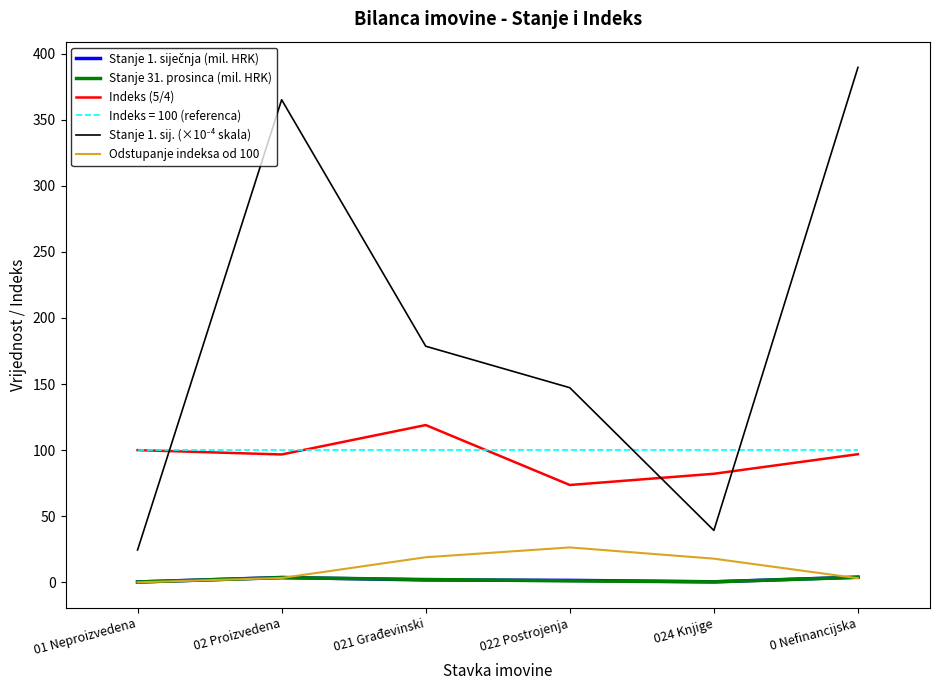

True or false: Indeks = 100 (referenca) and Stanje 31. prosinca (mil. HRK) intersect in this chart.

False